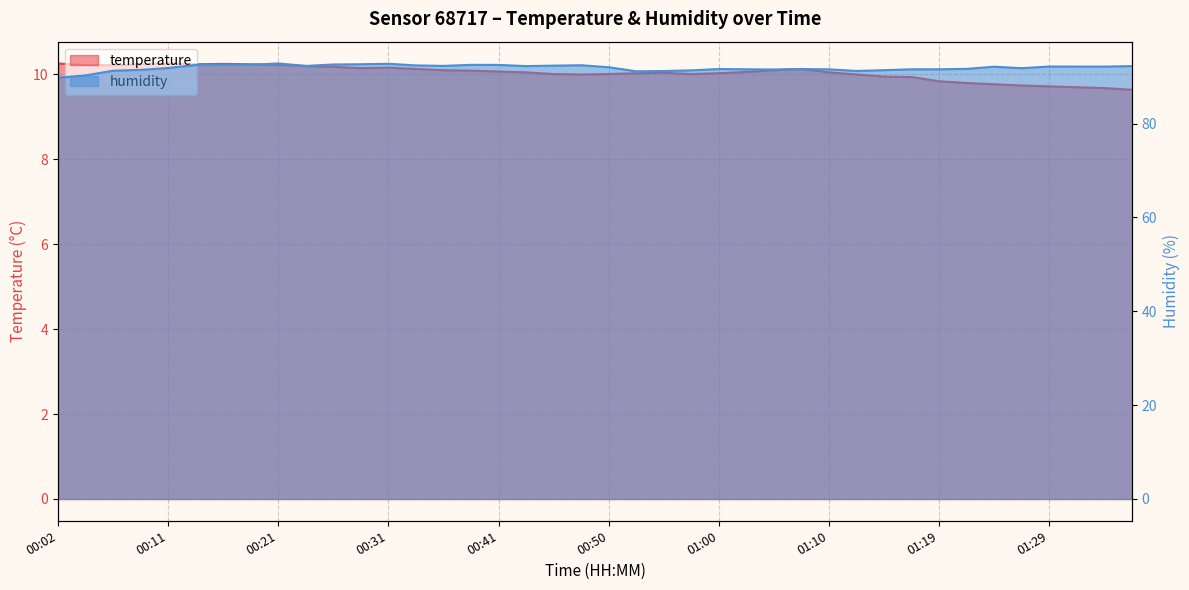

At which label is temperature closest to 9?

01:36